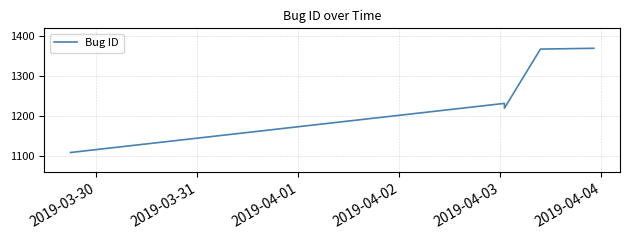

Count the number of data series in this chart.

1